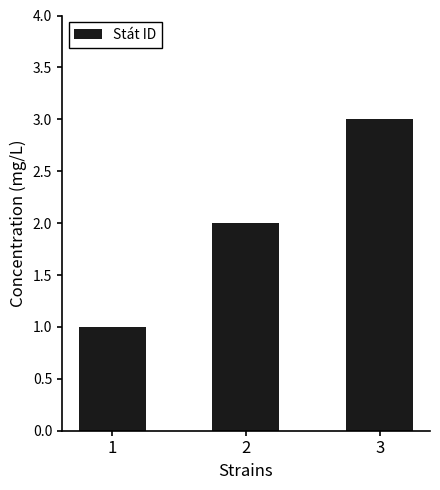

Is it true that the value at 2 is 1?

False